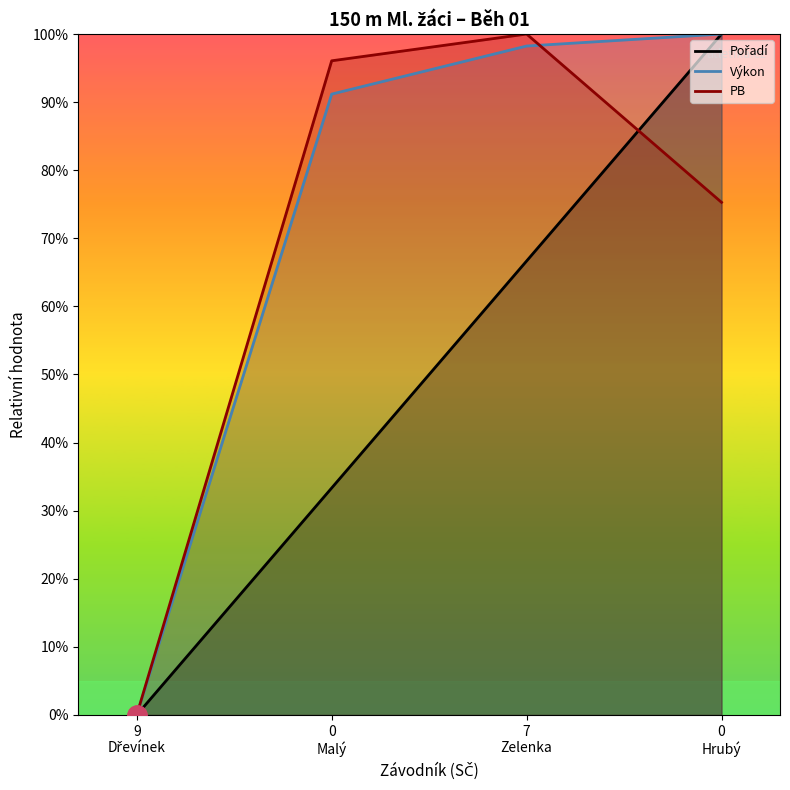

What is the difference between the maximum and minimum values in the Pořadí series?

100.0